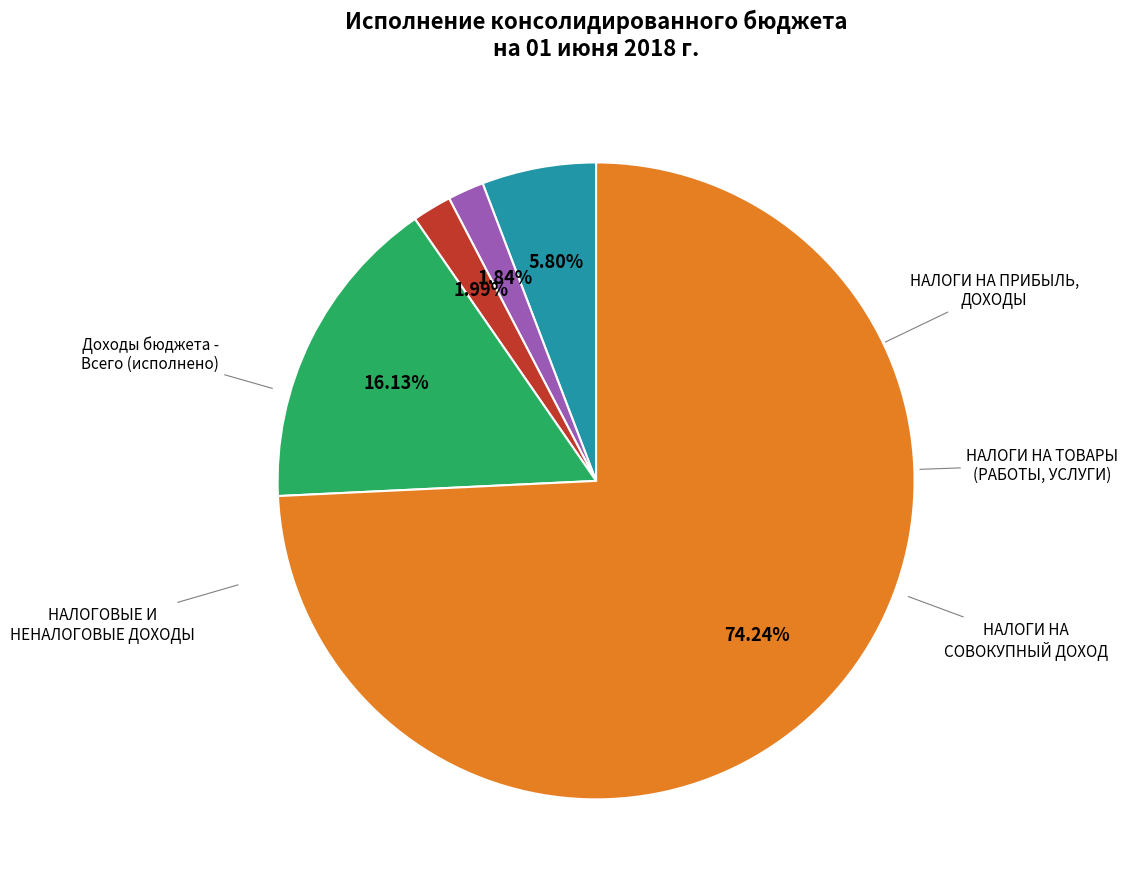

Is there a majority slice in this chart?

Yes